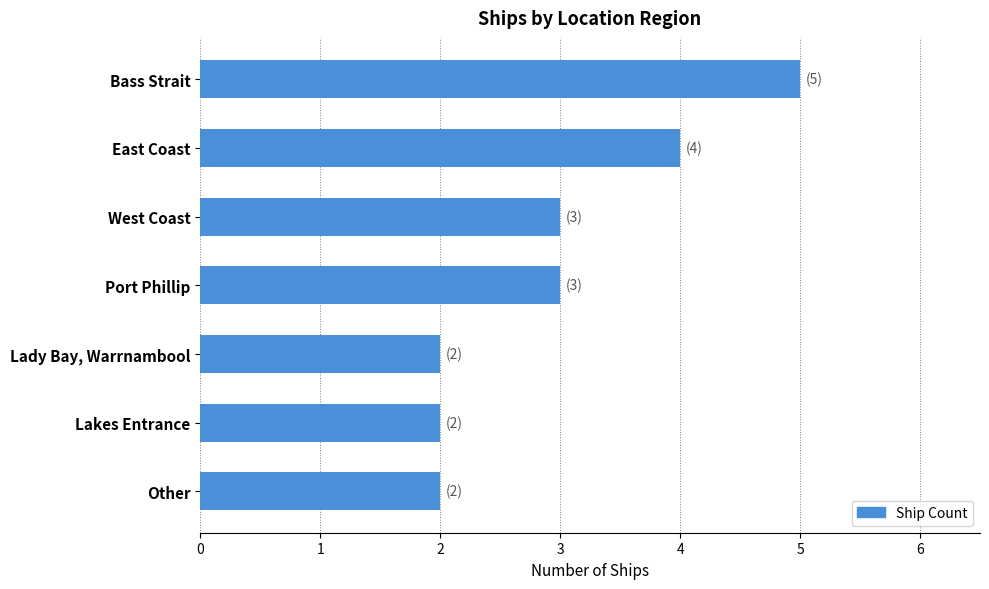

What is the difference between the maximum and minimum values?

3